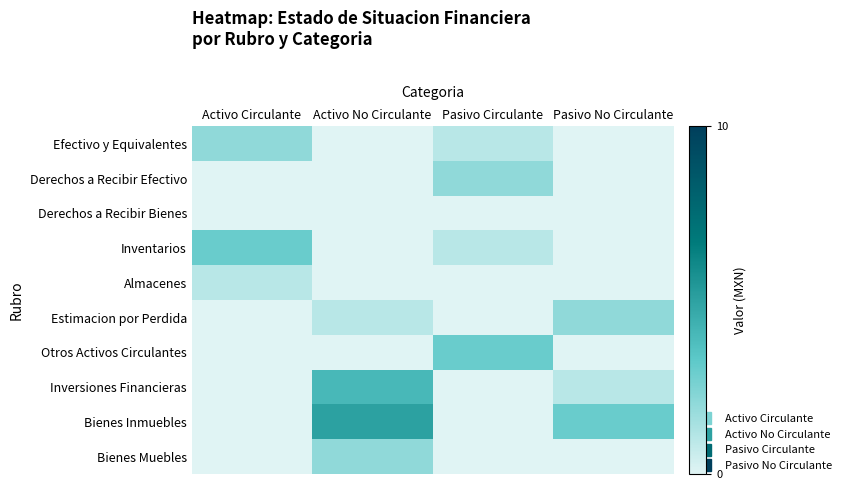

At which category is the sum across all series the highest?

Activo No Circulante